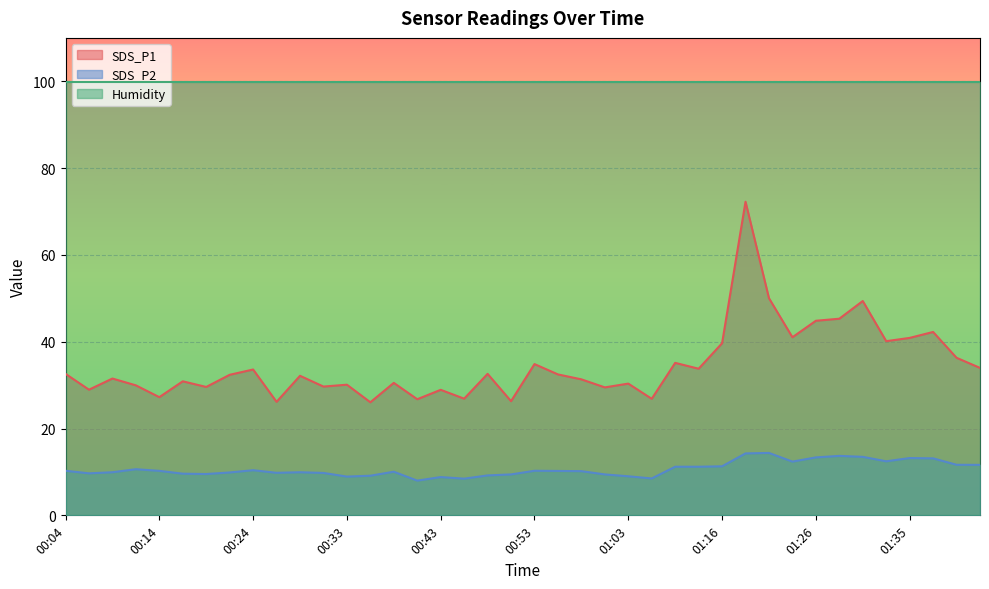

At which category does the chart reach its minimum across all series?

00:41